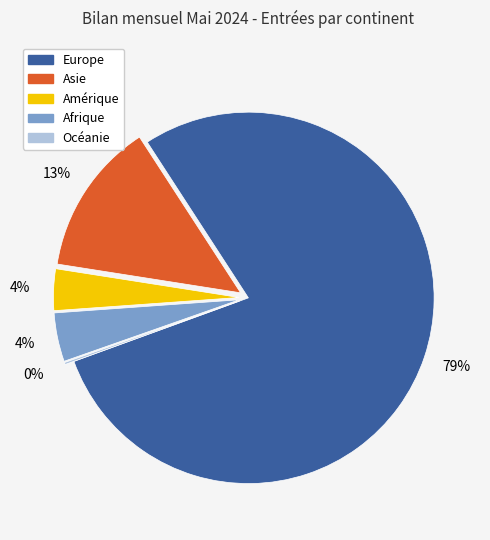

To the nearest percent, what is the combined percentage of Afrique and Amérique?

8%